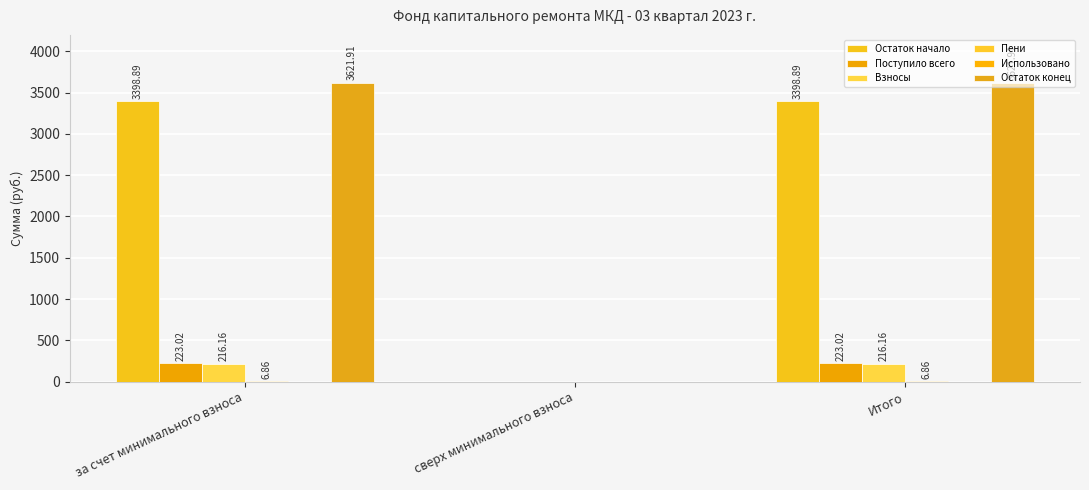

Which series has the largest total across all categories?

Остаток конец